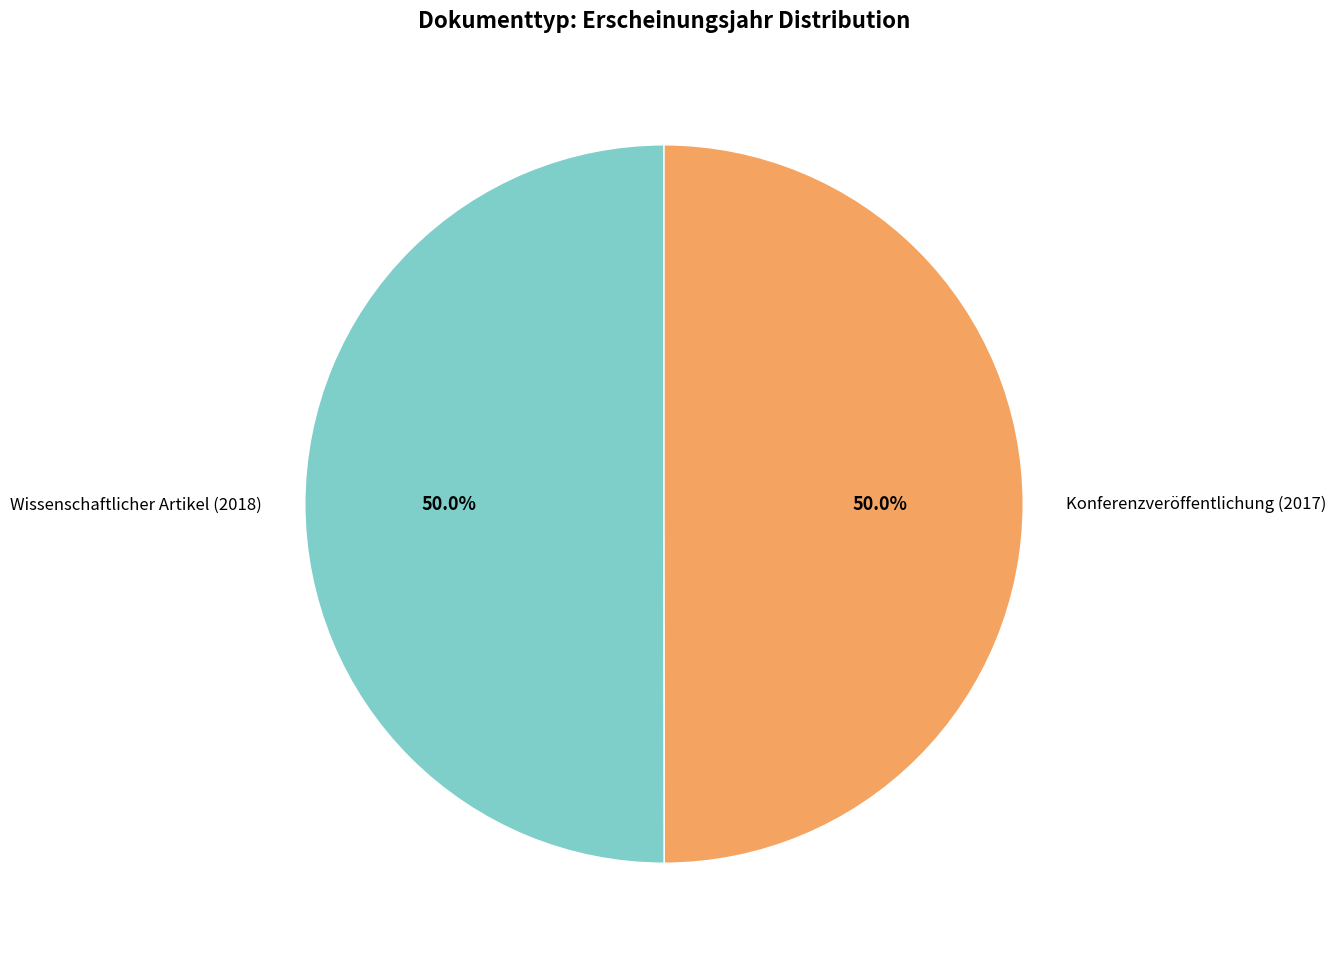

True or false: Konferenzveröffentlichung (2017) accounts for 50% of the total.

True